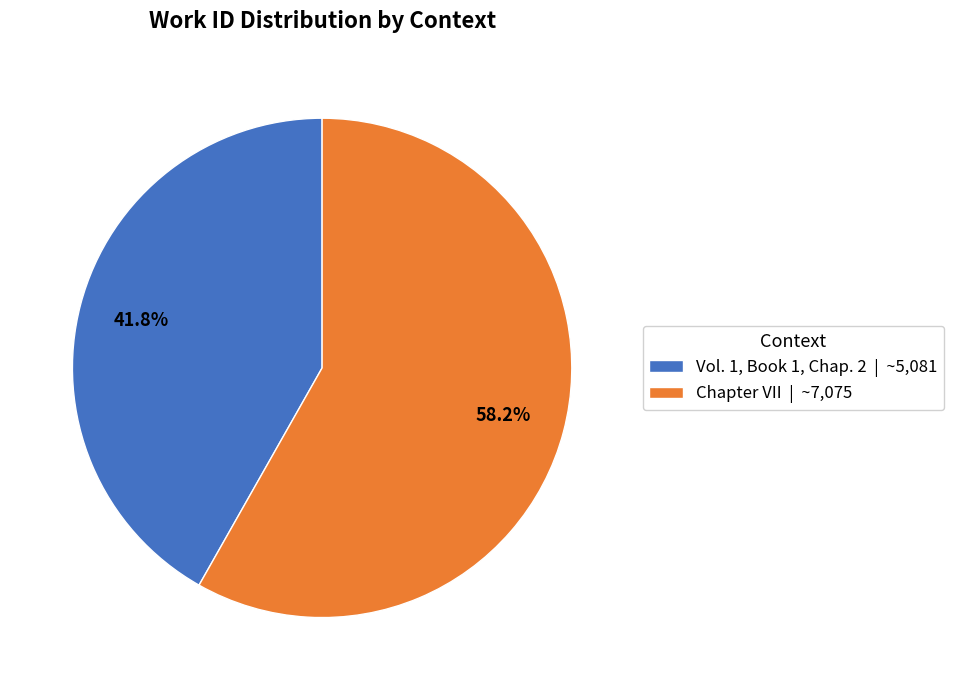

To the nearest percent, what is the difference between the Chapter VII and Vol. 1, Book 1, Chap. 2 slice percentages?

16%